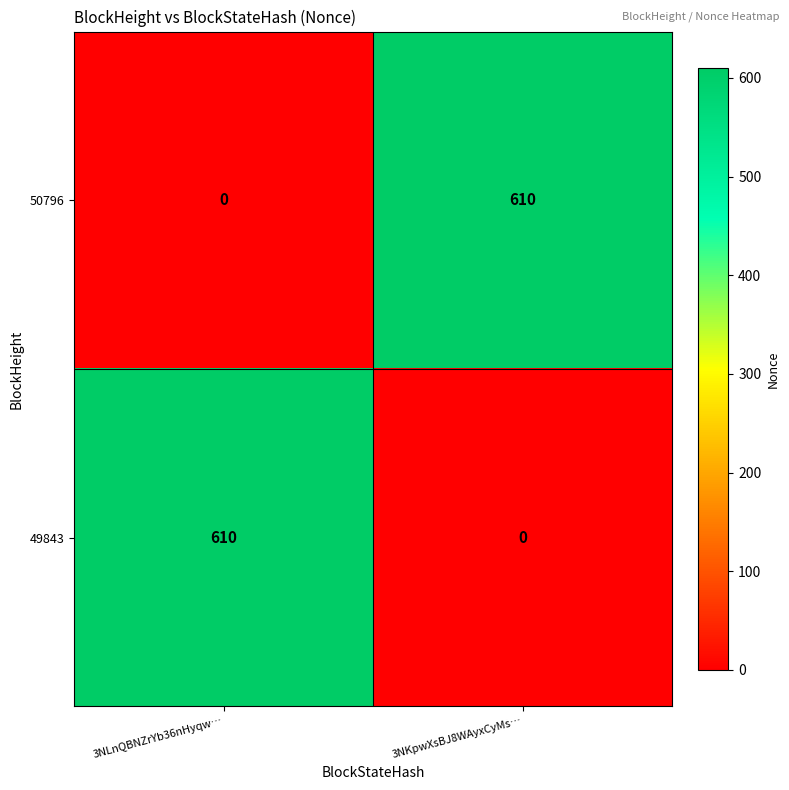

Is it true that 49843 equals -197 at 3NKpwXsBJ8WAyxCyMs…?

False